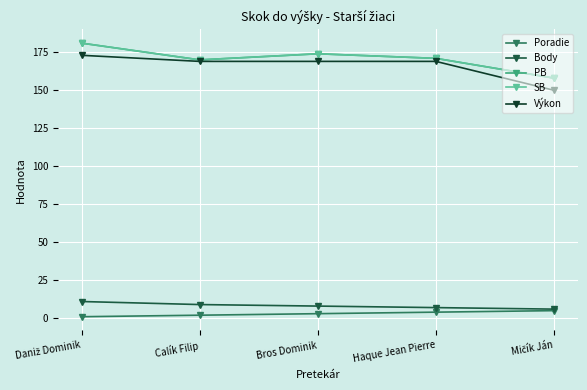

Reading left to right, extract all data points from this chart.

Poradie: Daniž Dominik=1	Calík Filip=2	Bros Dominik=3	Haque Jean Pierre=4	Mičík Ján=5
Body: Daniž Dominik=11	Calík Filip=9	Bros Dominik=8	Haque Jean Pierre=7	Mičík Ján=6
PB: Daniž Dominik=181	Calík Filip=170	Bros Dominik=174	Haque Jean Pierre=171	Mičík Ján=158
SB: Daniž Dominik=181	Calík Filip=170	Bros Dominik=174	Haque Jean Pierre=171	Mičík Ján=158
Výkon: Daniž Dominik=173	Calík Filip=169	Bros Dominik=169	Haque Jean Pierre=169	Mičík Ján=150